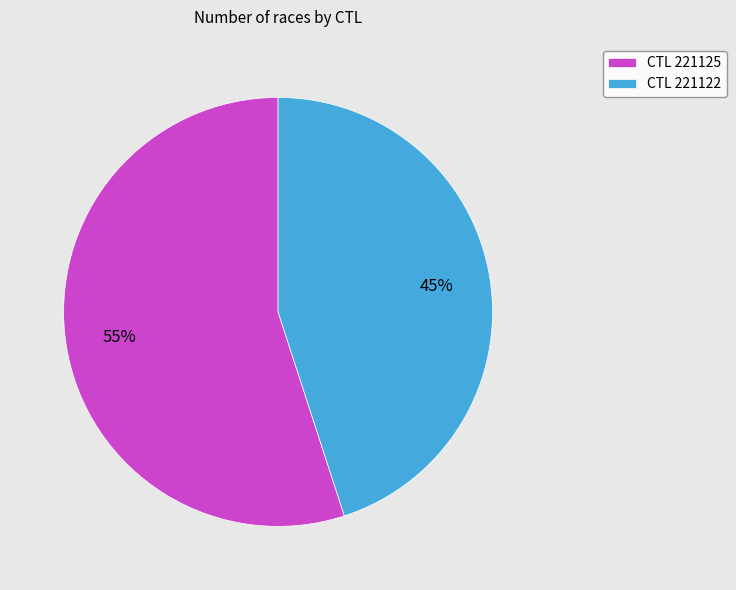

To the nearest percent, what is the combined percentage of CTL 221122 and CTL 221125?

100%